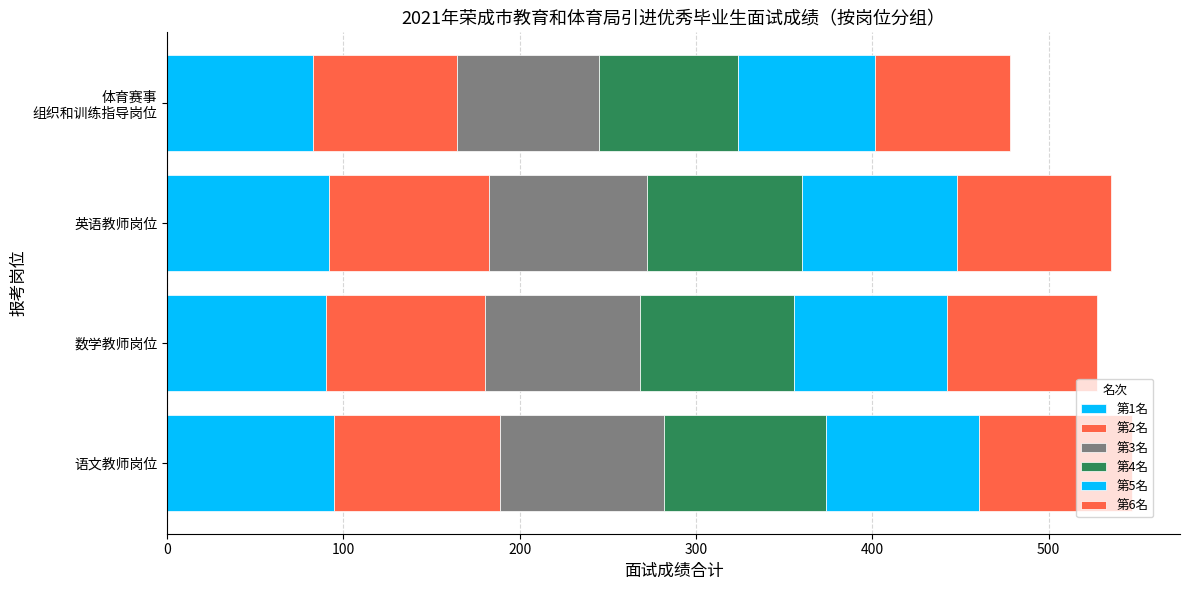

Count the number of categories in the chart.

4